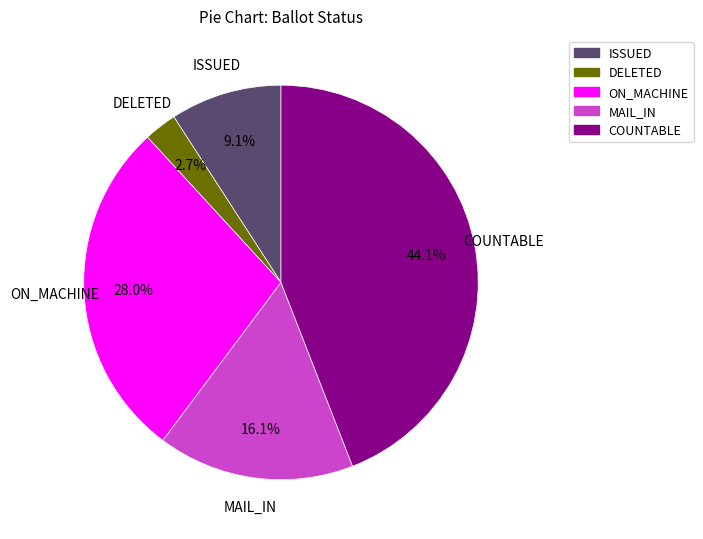

How many slices are in this pie chart?

5